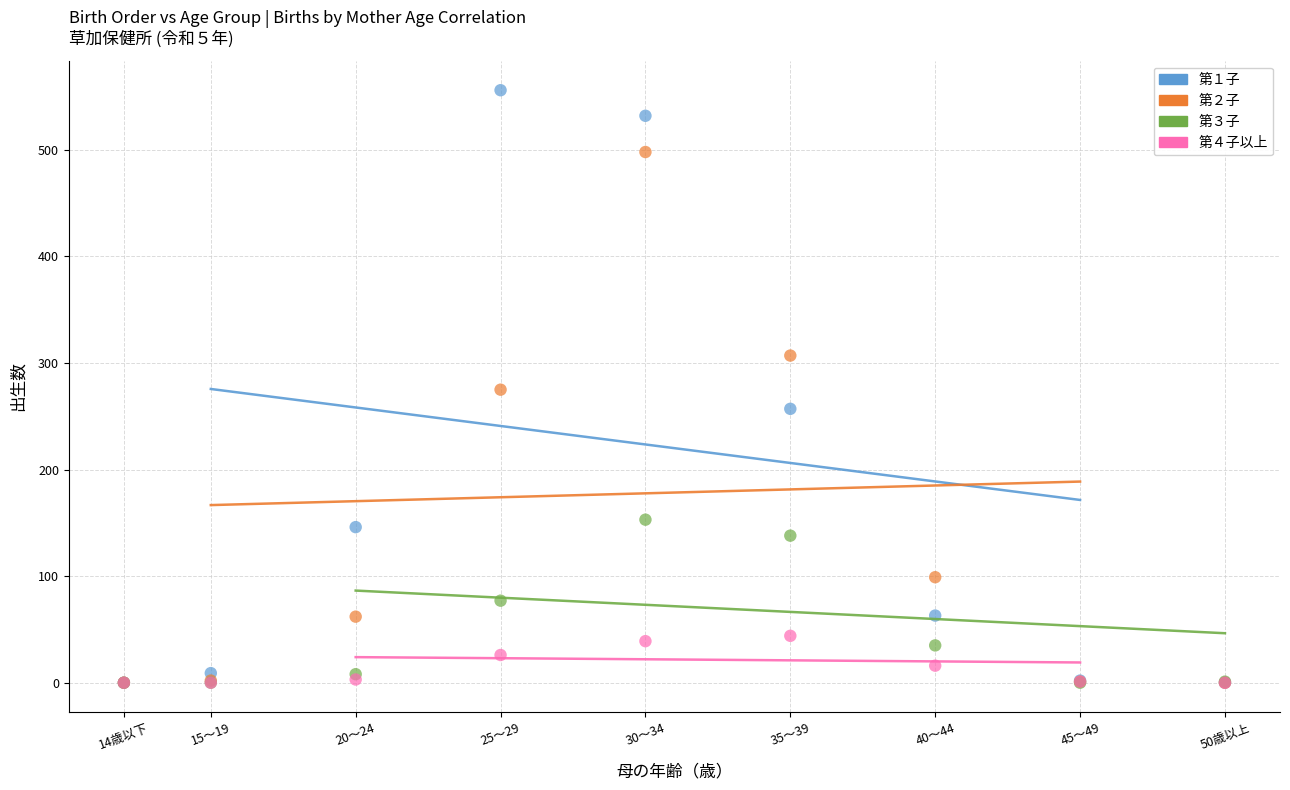

Which series contains the highest Y value?

第１子